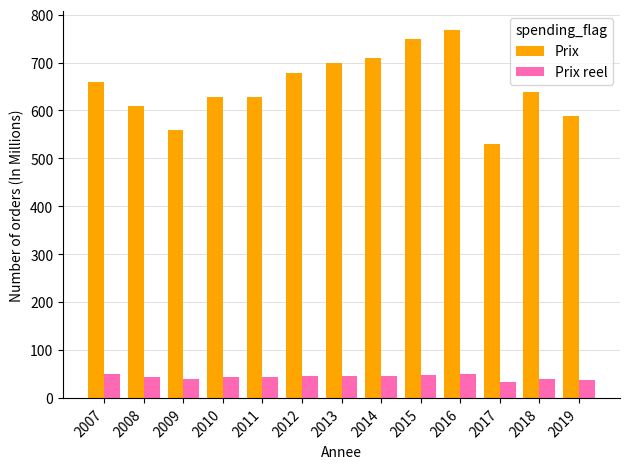

Read the Prix reel value at 2014.

46.6